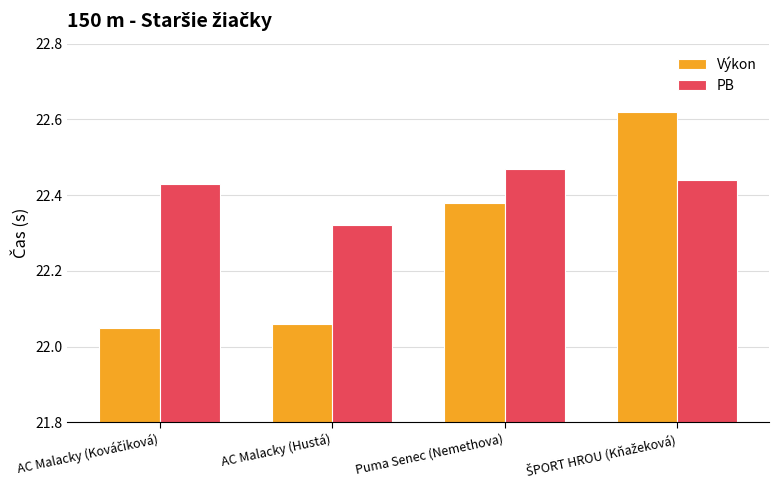

Is the value of PB at Puma Senec (Nemethova) greater than the value of Výkon at AC Malacky (Hustá)?

Yes